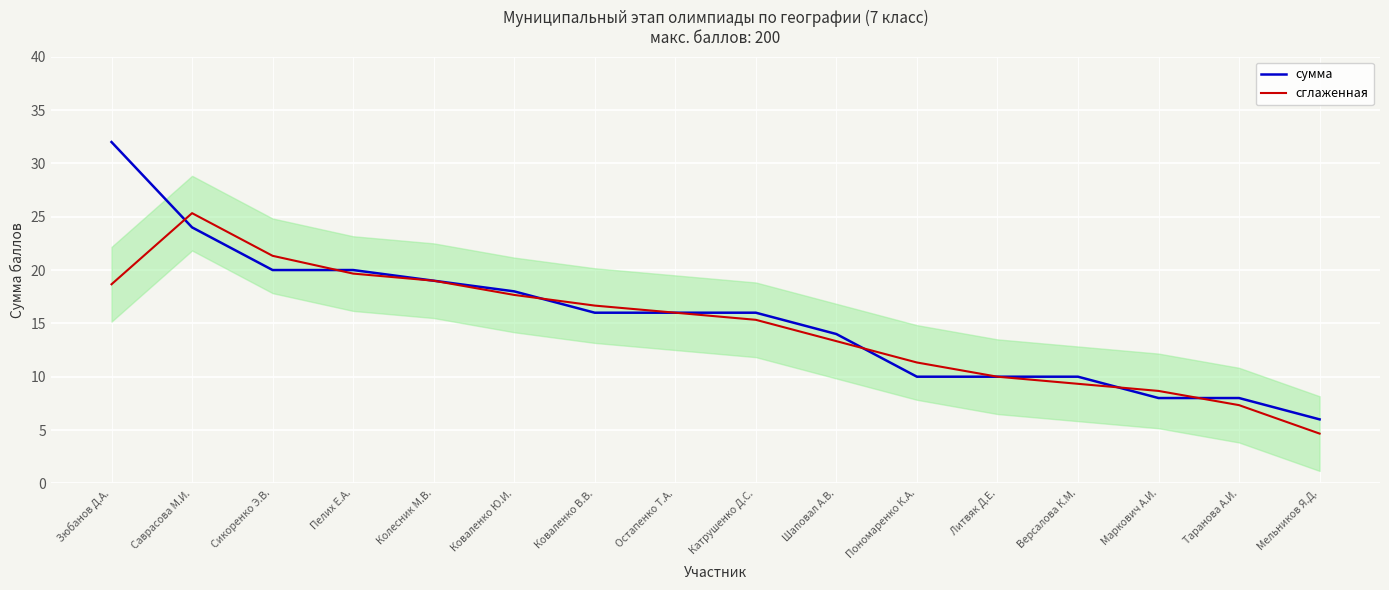

Which has a higher value, Мельников Я.Д. or Пелих Е.А.?

Пелих Е.А.